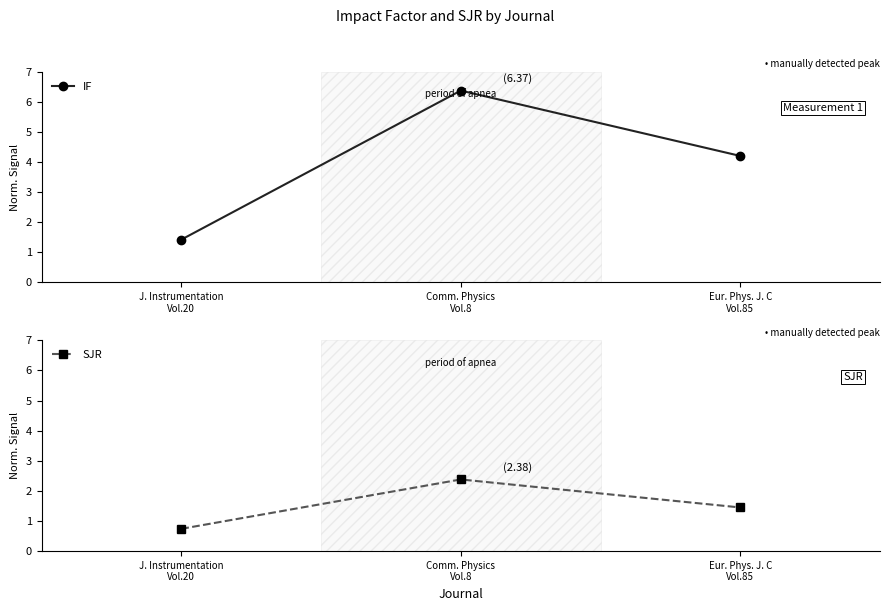

Is the value of IF at J. Instrumentation
Vol.20 greater than the value of SJR at J. Instrumentation
Vol.20?

Yes